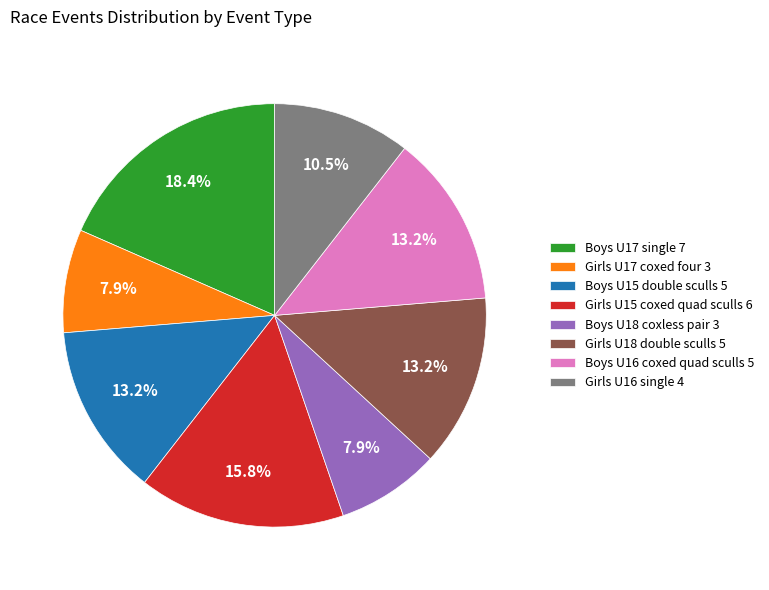

Does Girls U17 coxed four account for over 50% of the chart?

No